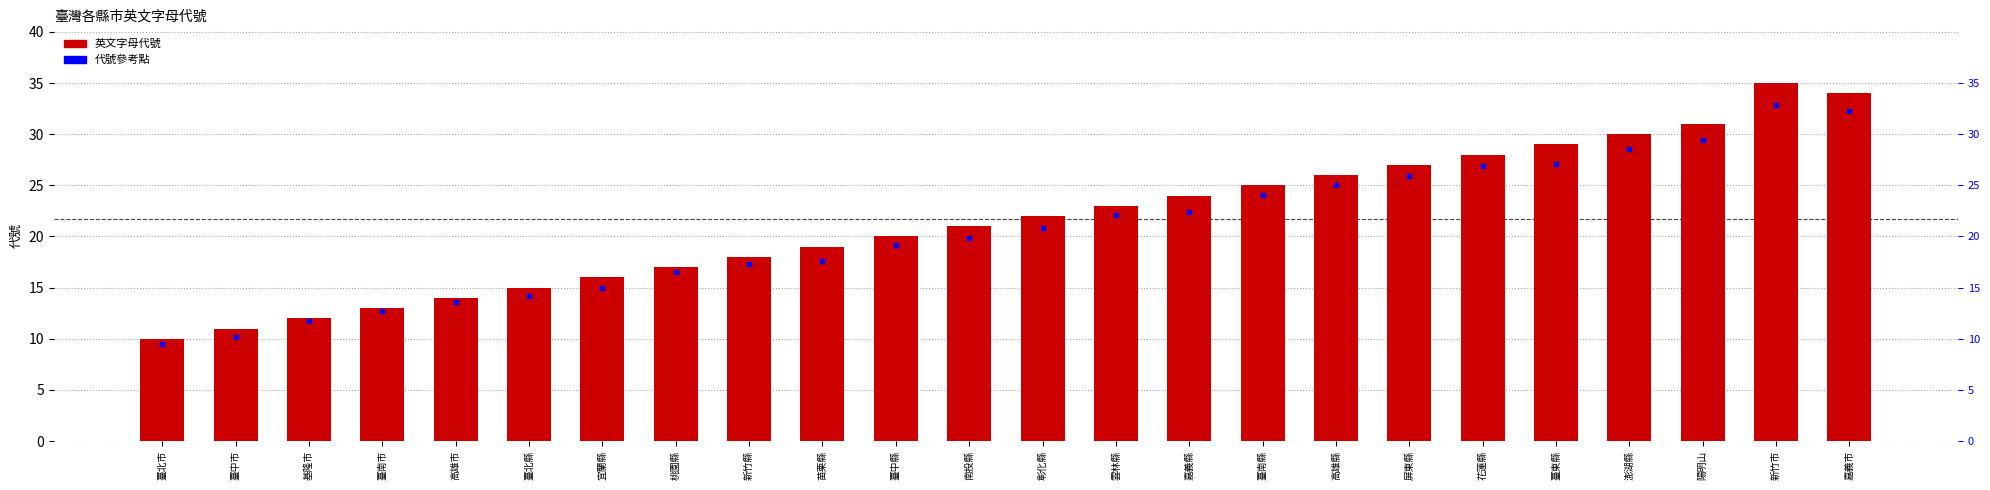

Which series contains the lowest Y value?

代號參考點